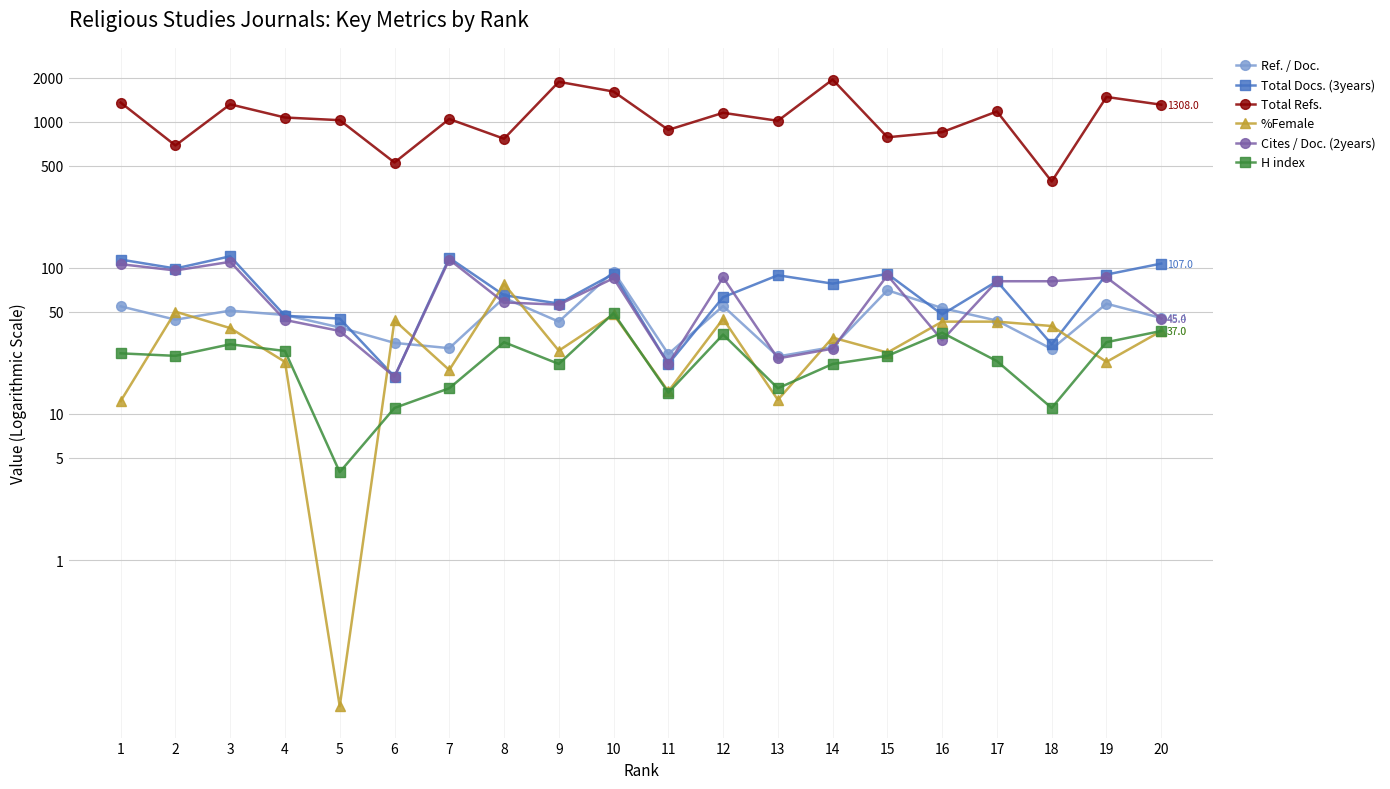

What is the sum of all Total Docs. (3years) values?

1472.0